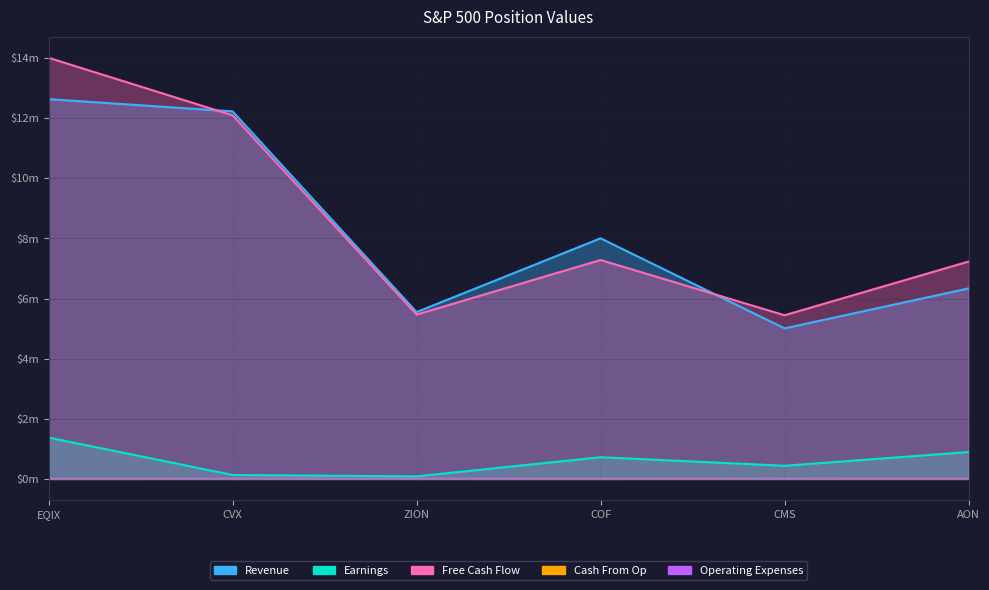

True or false: Revenue and Earnings cross at least once.

False